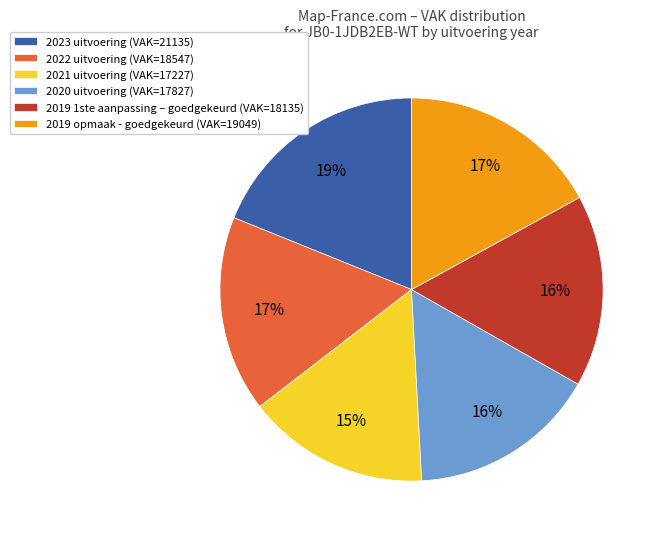

Between 2021 uitvoering (VAK=17227) and 2022 uitvoering (VAK=18547), which is larger?

2022 uitvoering (VAK=18547)